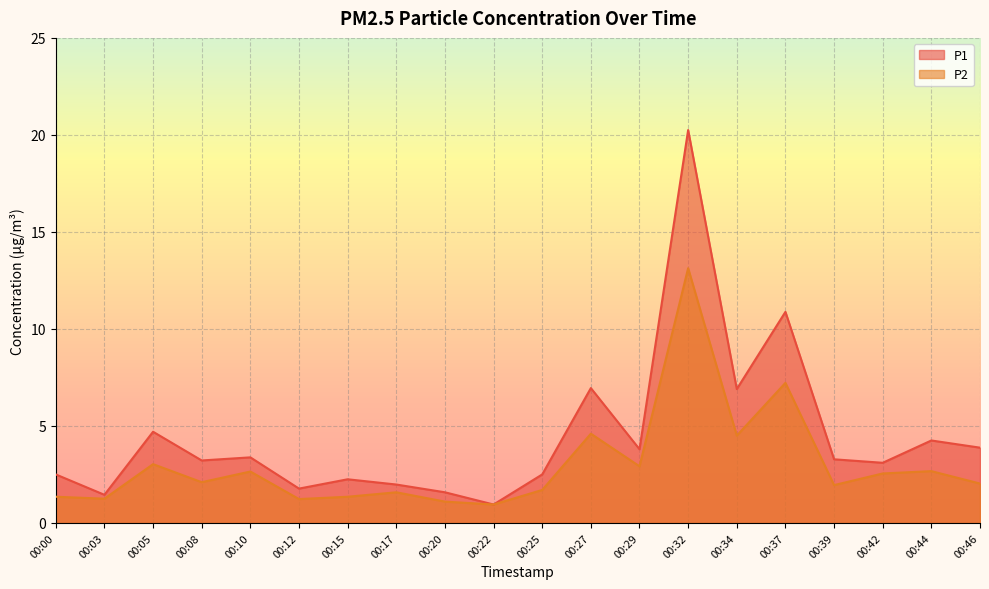

At 00:34, list the series in order from smallest to largest.

P2, P1